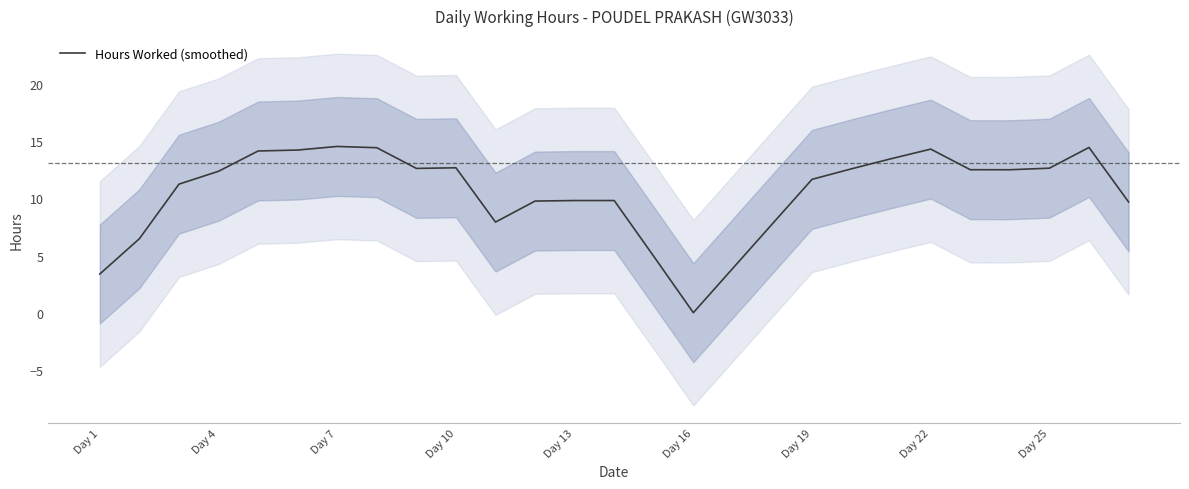

What is the sum of all values?

283.8